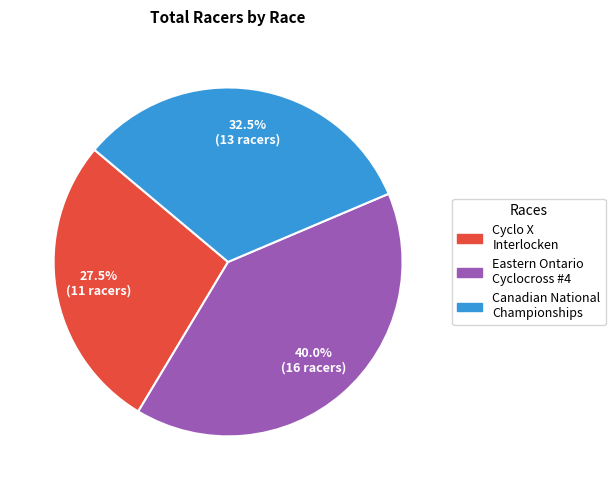

Does any single category account for the majority?

No